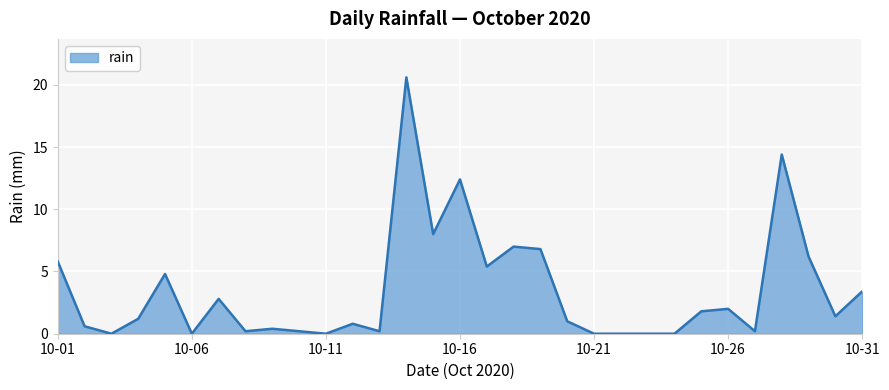

What is the difference between the maximum and minimum values?

20.6